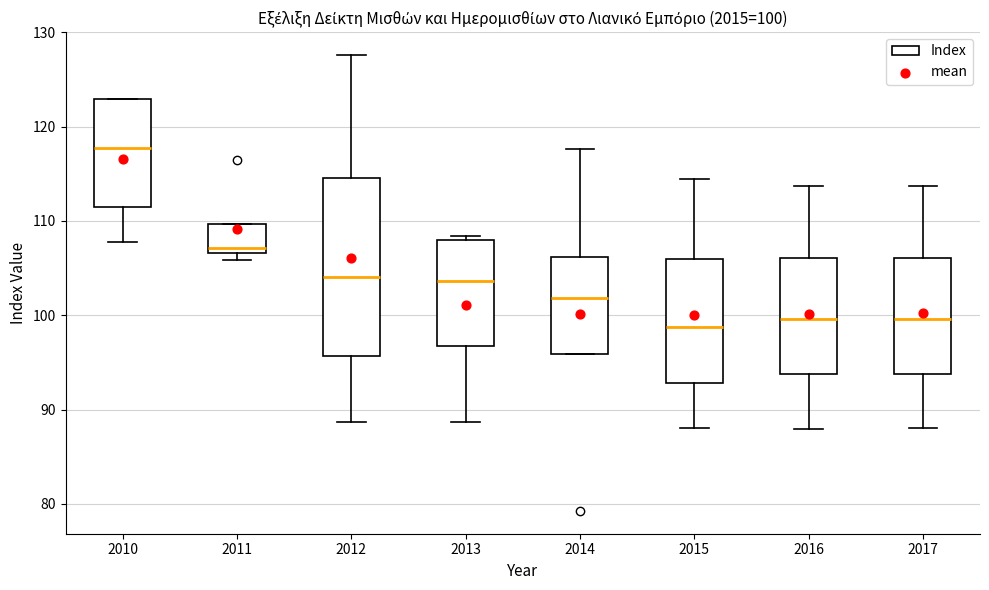

Which box is the tallest, from its lower edge to its upper edge?

2012